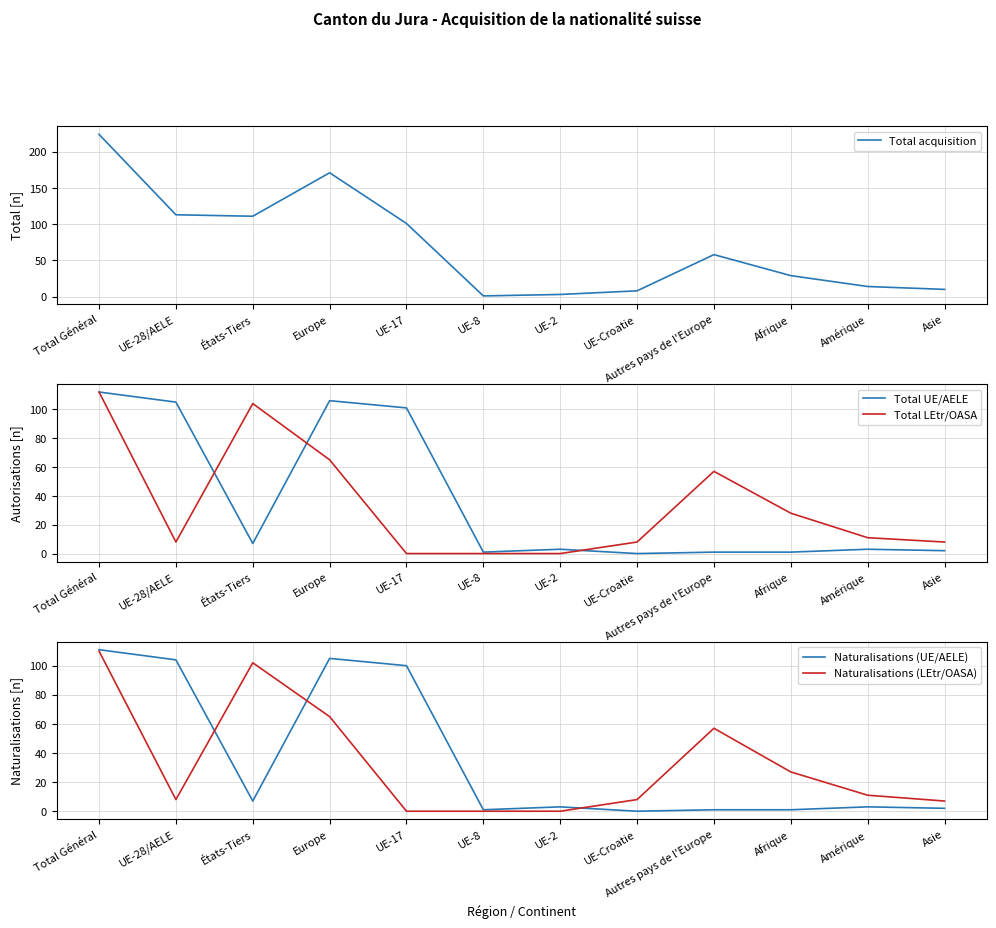

The Naturalisations (UE/AELE) series shows 2 at UE-2. True or false?

False